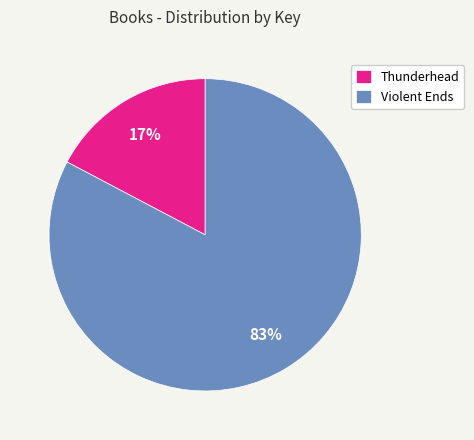

The Violent Ends slice represents 89% of the pie. True or false?

False